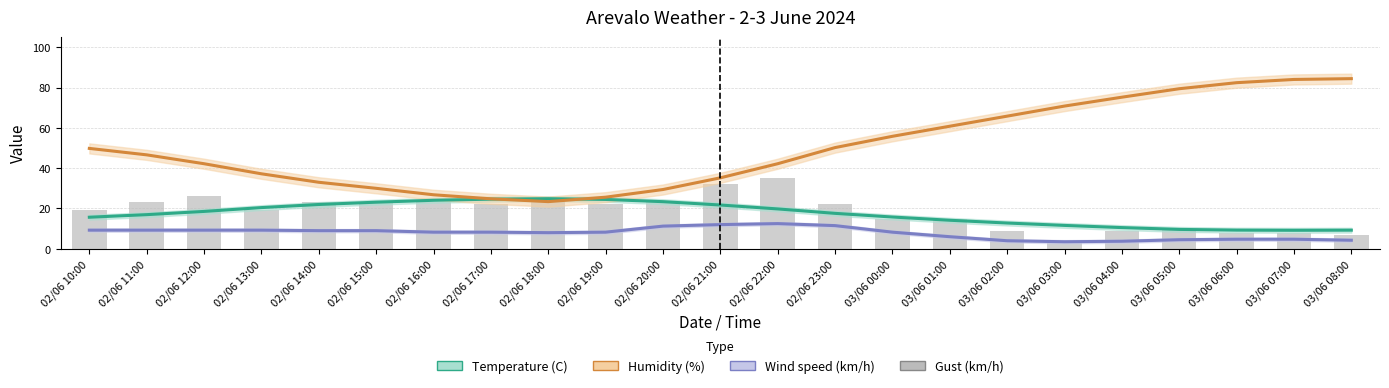

What value does the Gust (km/h) series have at 02/06 14:00?

23.0